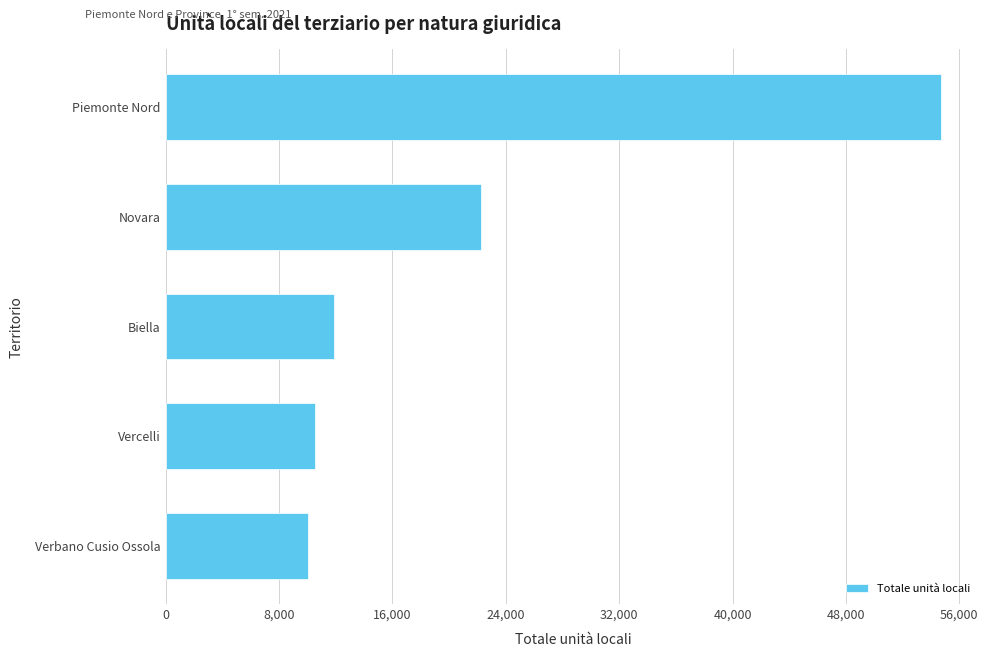

What is the sum of the values at Novara and Vercelli?

32821